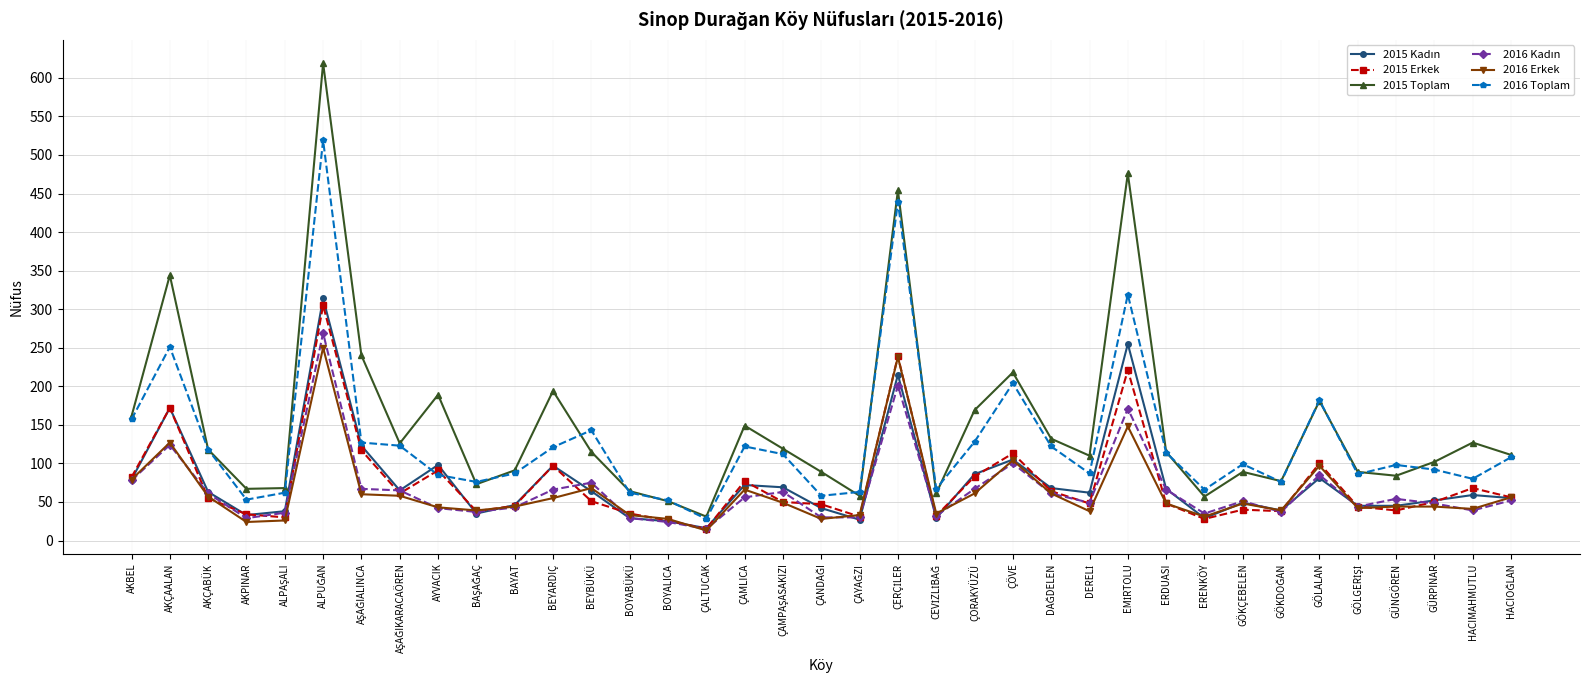

Count the number of data series in this chart.

6